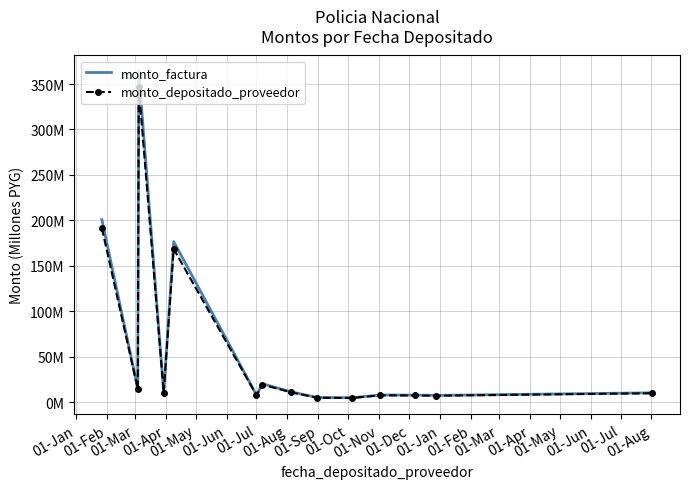

What are all the series names shown in the legend?

monto_factura, monto_depositado_proveedor